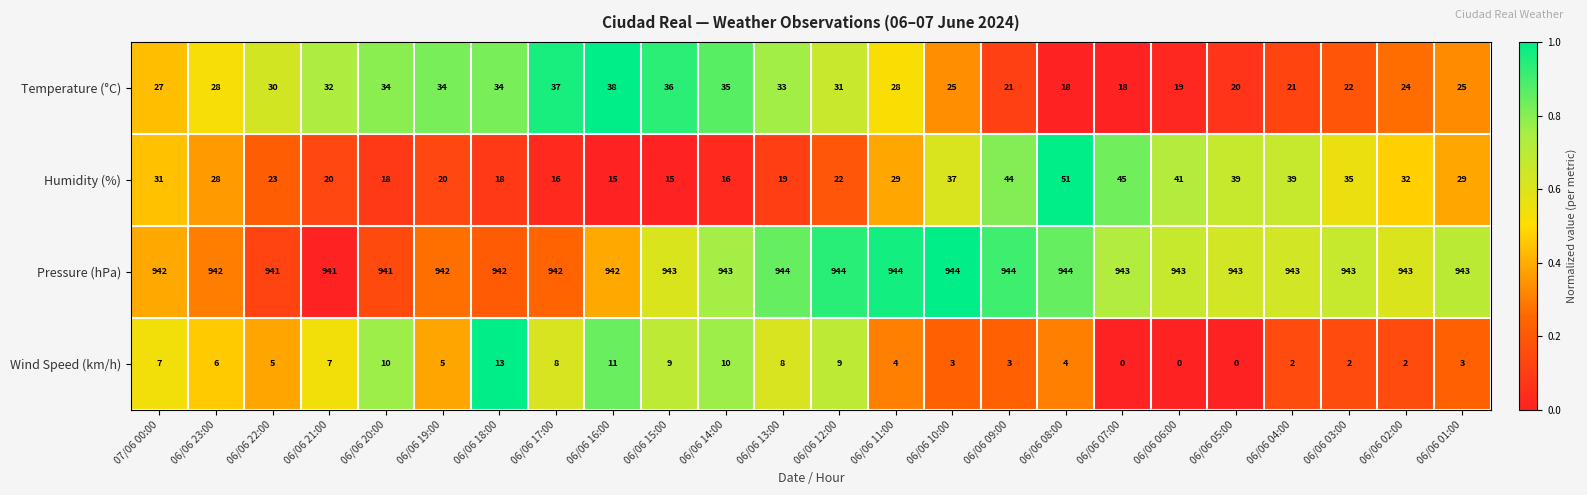

At how many categories does at least one series exceed 0?

24